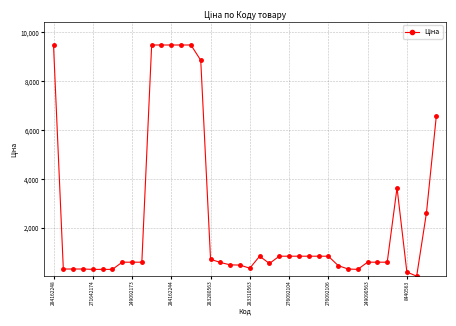

What is the greatest value displayed?

9480.1